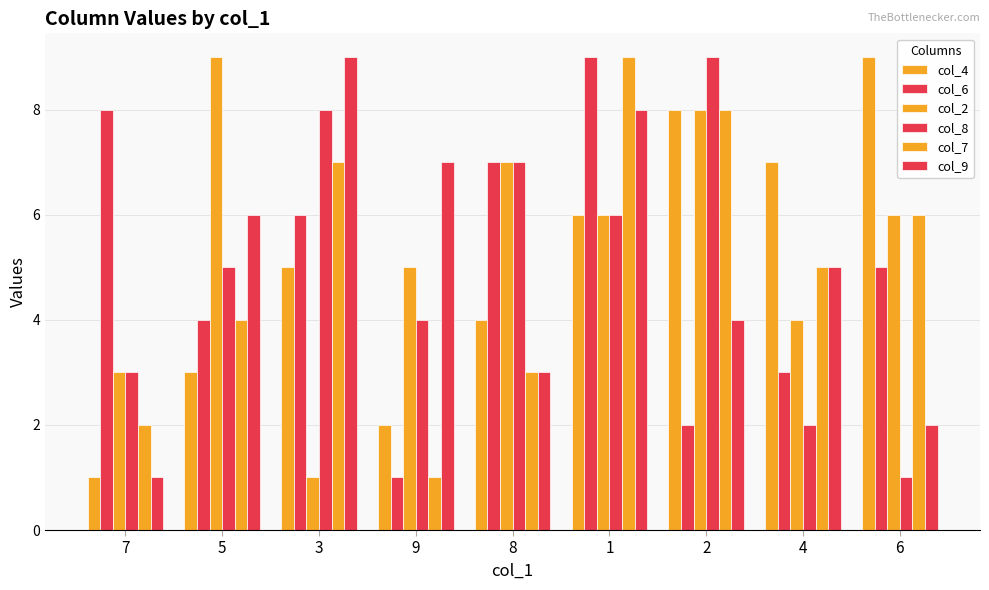

Reading left to right, transcribe all the data shown in this chart.

col_4: 7=1	5=3	3=5	9=2	8=4	1=6	2=8	4=7	6=9
col_6: 7=8	5=4	3=6	9=1	8=7	1=9	2=2	4=3	6=5
col_2: 7=3	5=9	3=1	9=5	8=7	1=6	2=8	4=4	6=6
col_8: 7=3	5=5	3=8	9=4	8=7	1=6	2=9	4=2	6=1
col_7: 7=2	5=4	3=7	9=1	8=3	1=9	2=8	4=5	6=6
col_9: 7=1	5=6	3=9	9=7	8=3	1=8	2=4	4=5	6=2